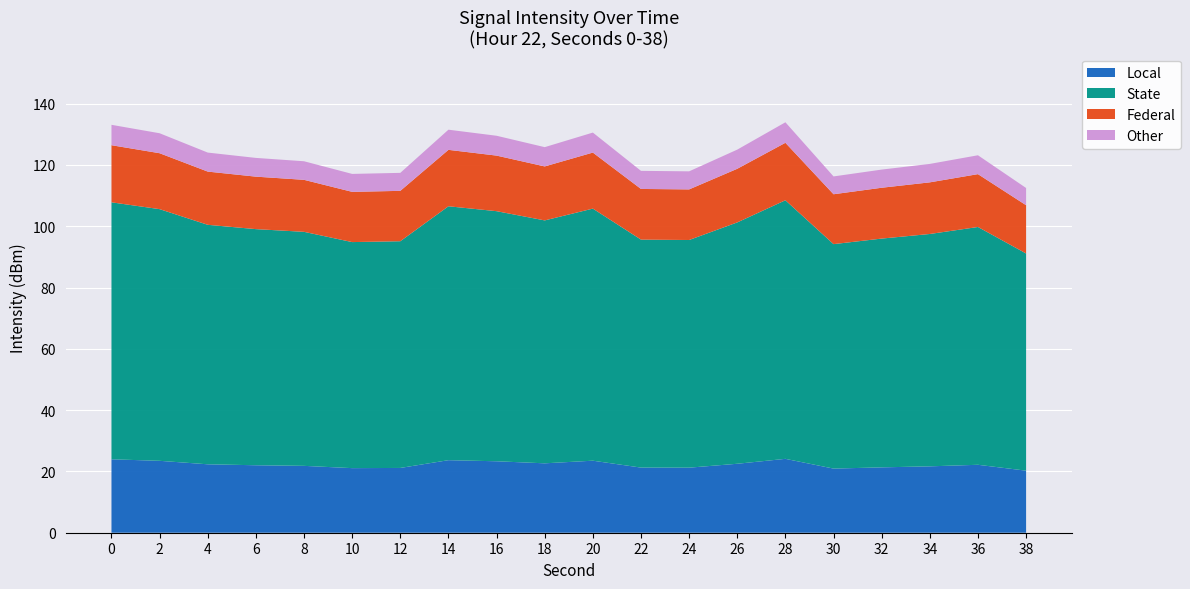

What is the difference between the maximum and minimum values in the Local series?

3.9